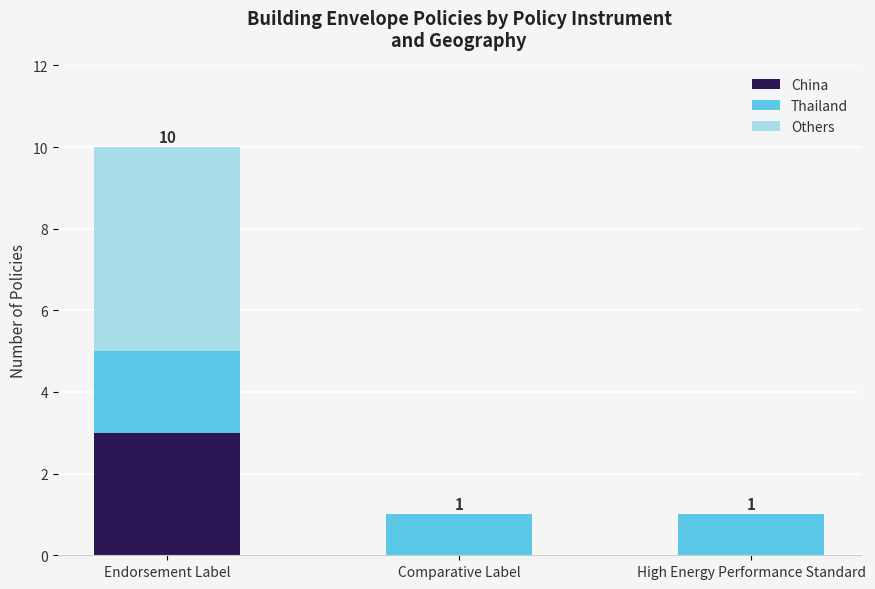

What is the highest value of the China series?

3